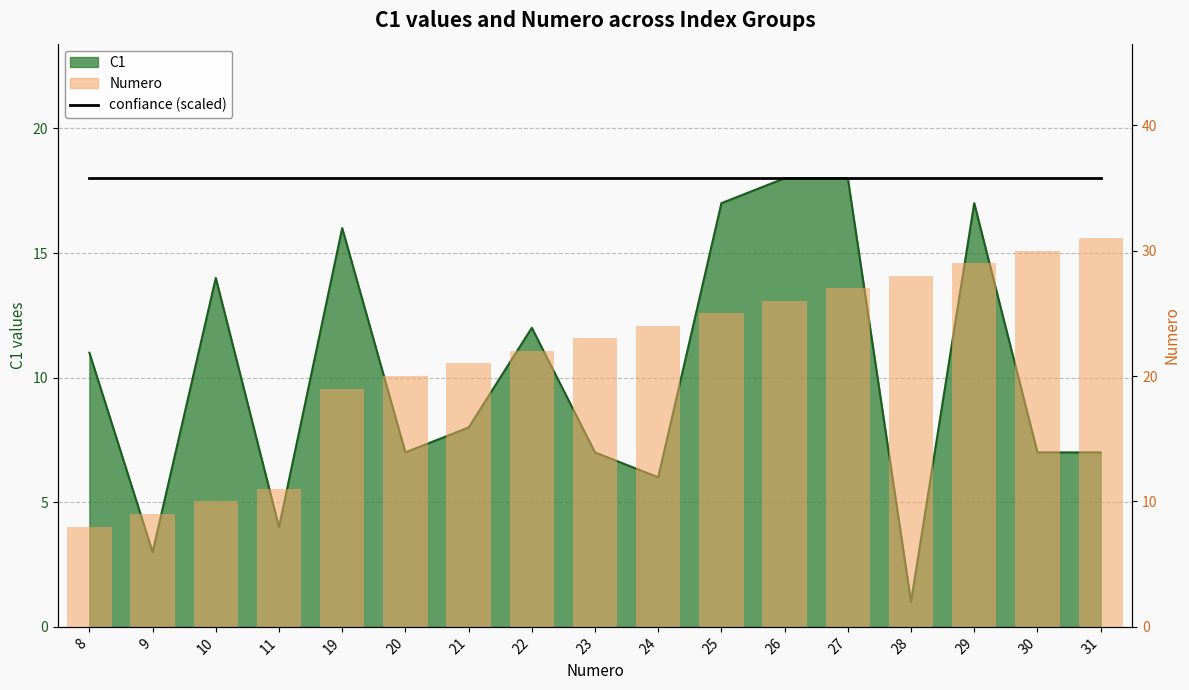

The Numero series shows 13 at 9. True or false?

False